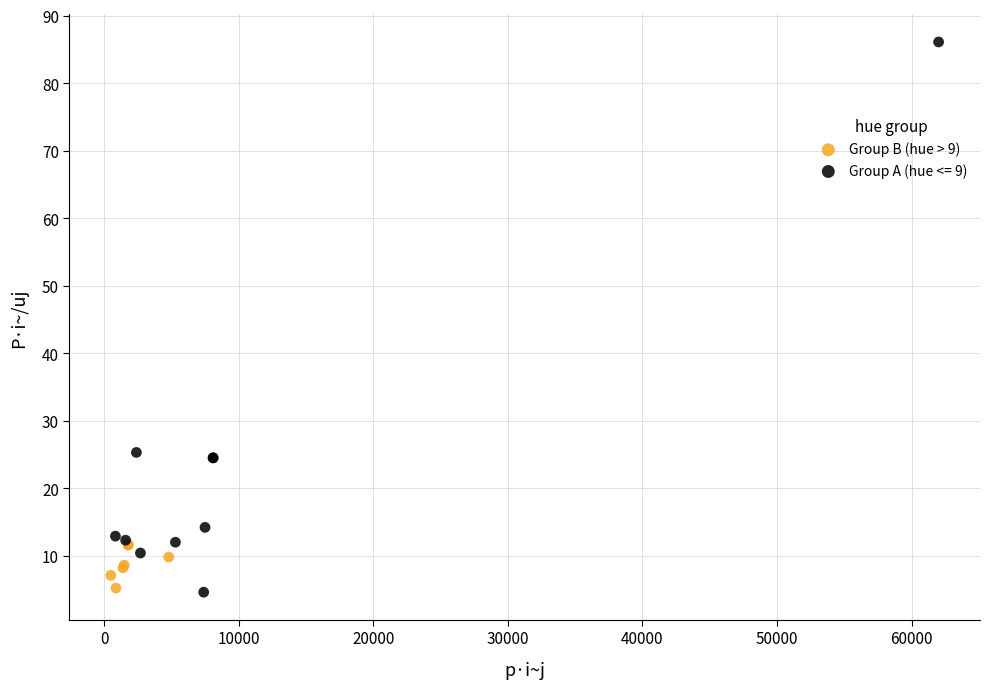

Which series contains the highest Y value?

Group A (hue <= 9)